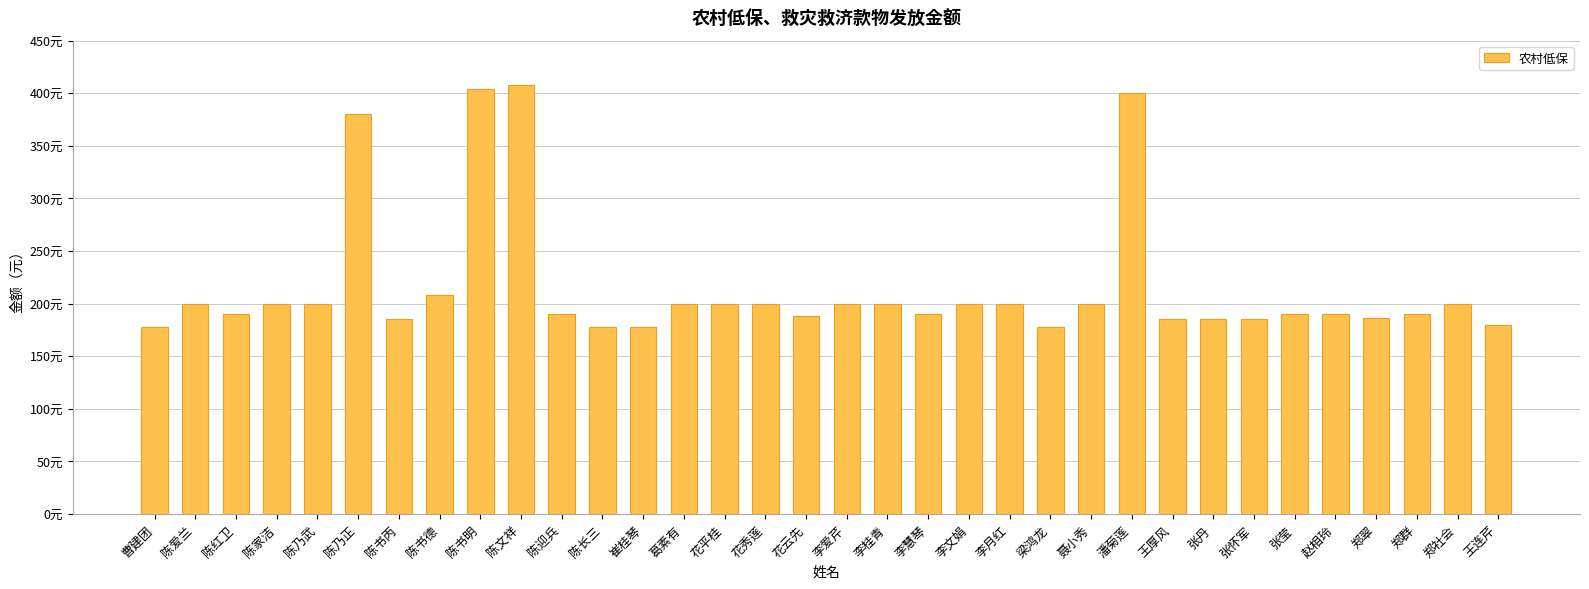

Does the chart contain any negative values?

No